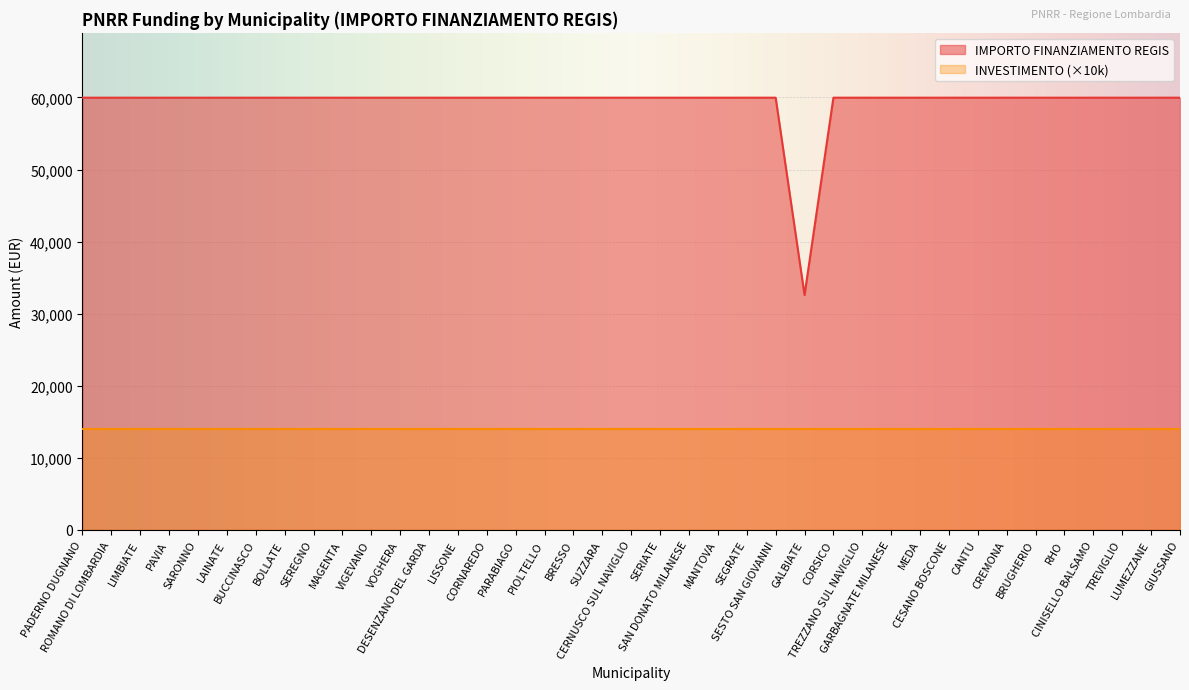

True or false: the data has more than 1 interior local peaks.

False